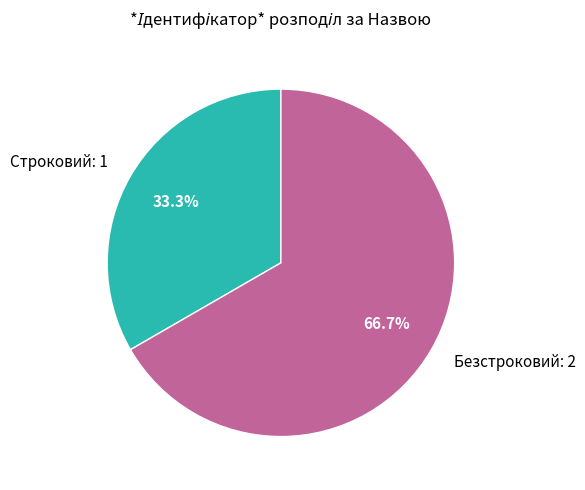

What percentage is NOT represented by Безстроковий?

33.3%